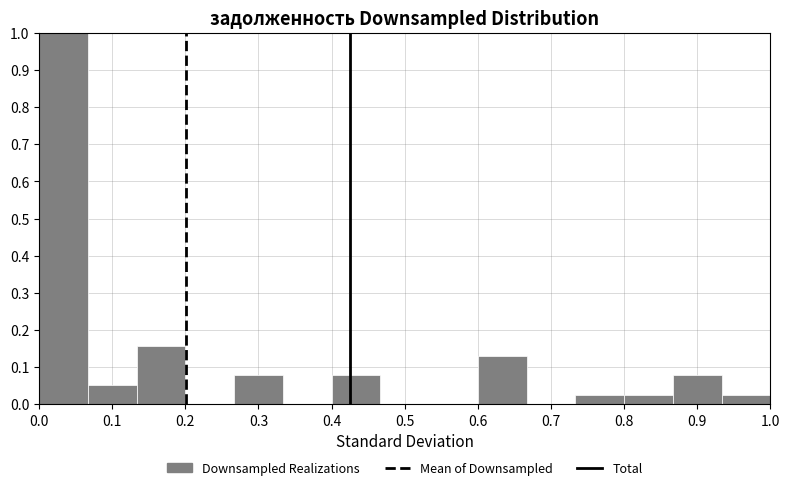

Reading left to right, transcribe this chart: for each bar, give the range it covers on the x-axis and its height. Neither the bar edges nor the heights are printed on the chart, so give them approximately, as read against the axes.

0.00 to 0.07: 1.00
0.07 to 0.13: 0.05
0.13 to 0.20: 0.16
0.20 to 0.27: 0
0.27 to 0.33: 0.08
0.33 to 0.40: 0
0.40 to 0.47: 0.08
0.47 to 0.53: 0
0.53 to 0.60: 0
0.60 to 0.67: 0.13
0.67 to 0.73: 0
0.73 to 0.80: 0.03
0.80 to 0.87: 0.03
0.87 to 0.93: 0.08
0.93 to 1.00: 0.03